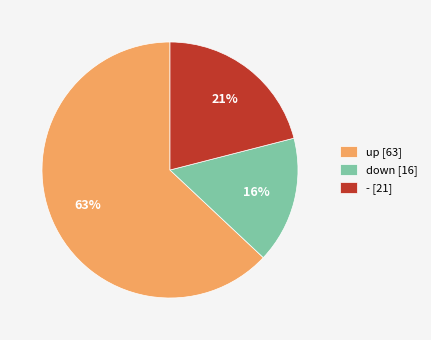

To the nearest percent, what percentage of the pie is down?

16%